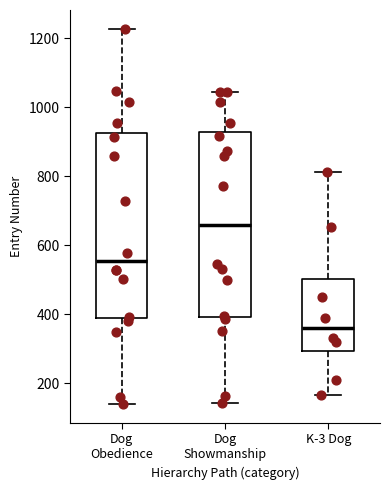

Reading left to right, transcribe this box plot: for each box, give where its median line is, the range the box spans, and where its two whiskers end, as read against the y-axis. The values are not printed on the chart, so give them approximately, as read against the axis.

Dog Obedience: median 560, box 400 to 920, whiskers 140 to 1220
Dog Showmanship: median 660, box 400 to 920, whiskers 140 to 1040
K-3 Dog: median 360, box 300 to 500, whiskers 160 to 820